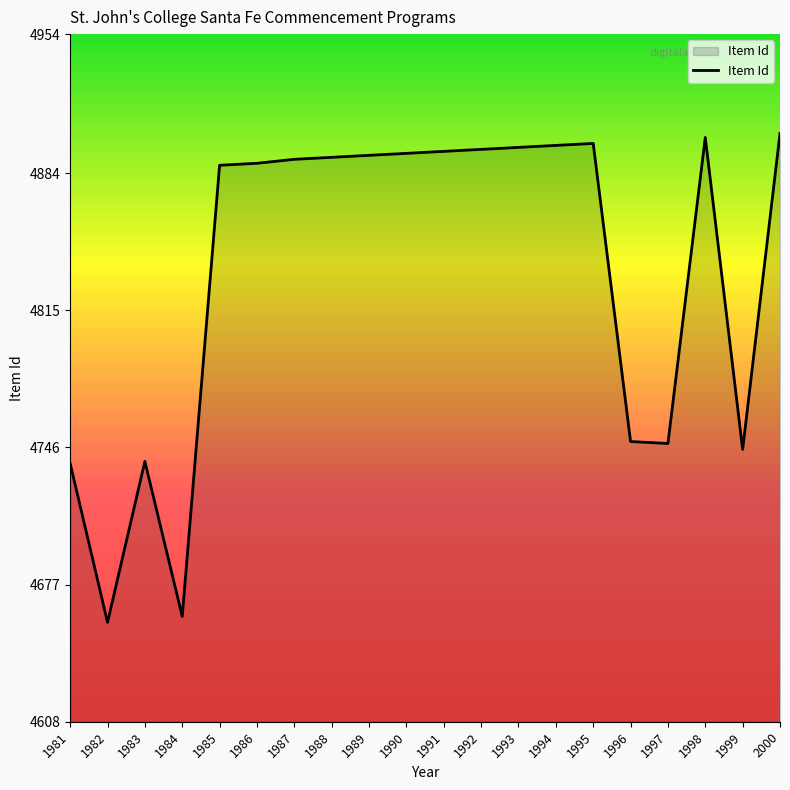

How many lines are shown in the chart?

1